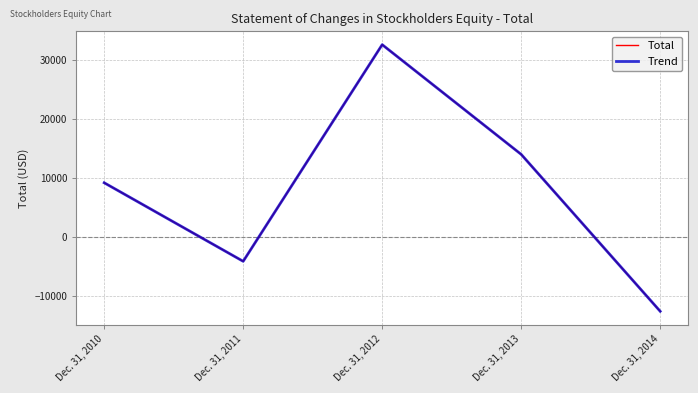

True or false: Total and Trend intersect in this chart.

False